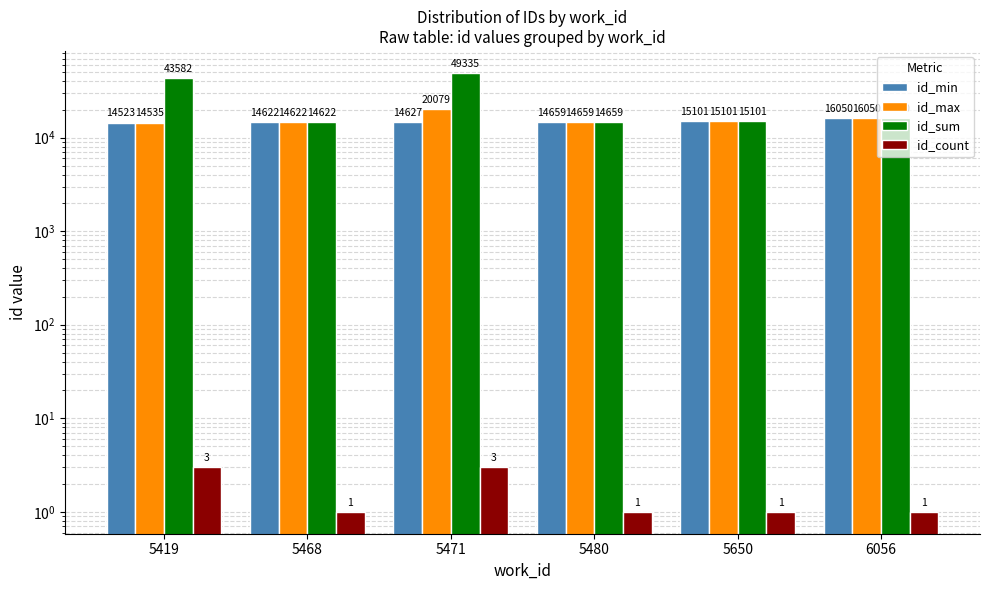

What is the sum of all id_sum values?

153349